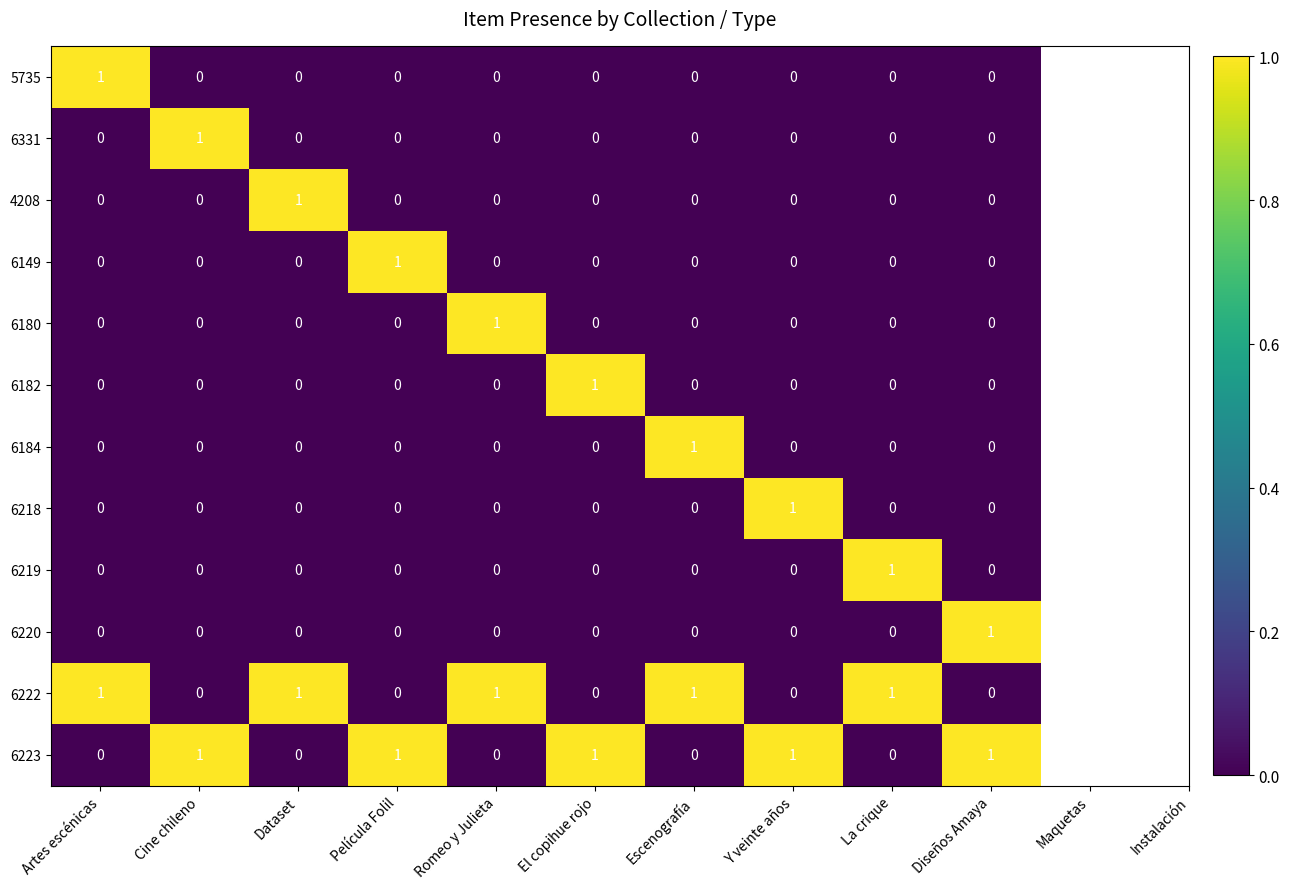

Is the value of 6182 at Diseños Amaya greater than the value of 6149 at Película Folil?

No